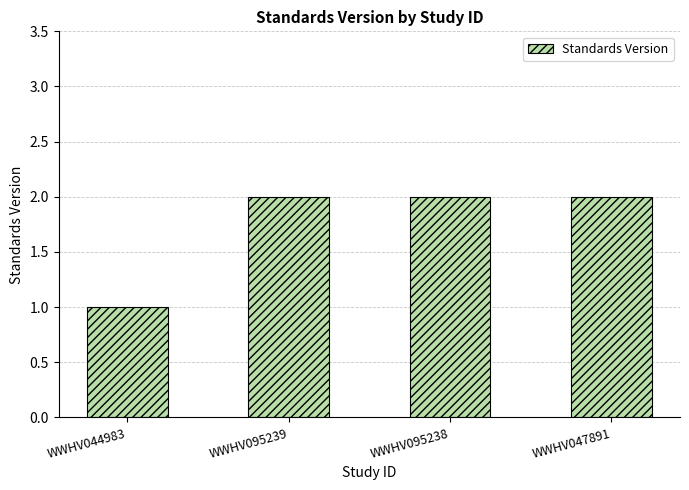

What is the change in value from WWHV044983 to WWHV095239?

+1